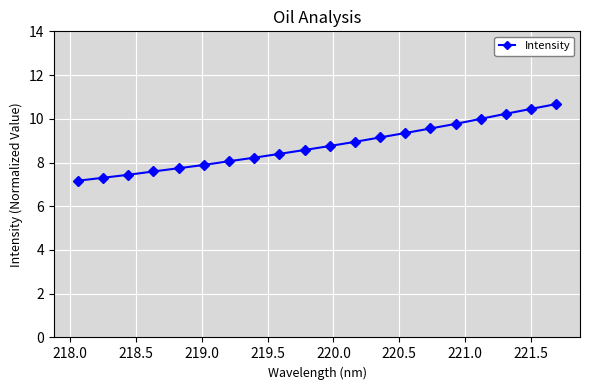

What is the maximum value shown in the chart?

10.7